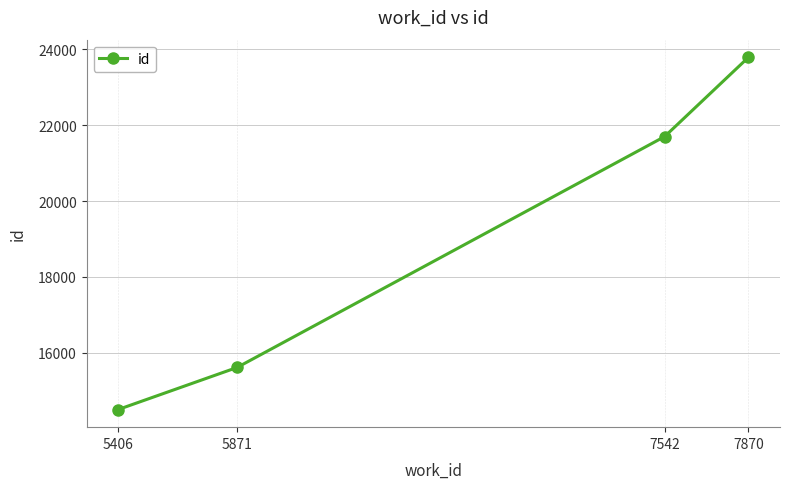

How many values are between 15611 and 23794?

3